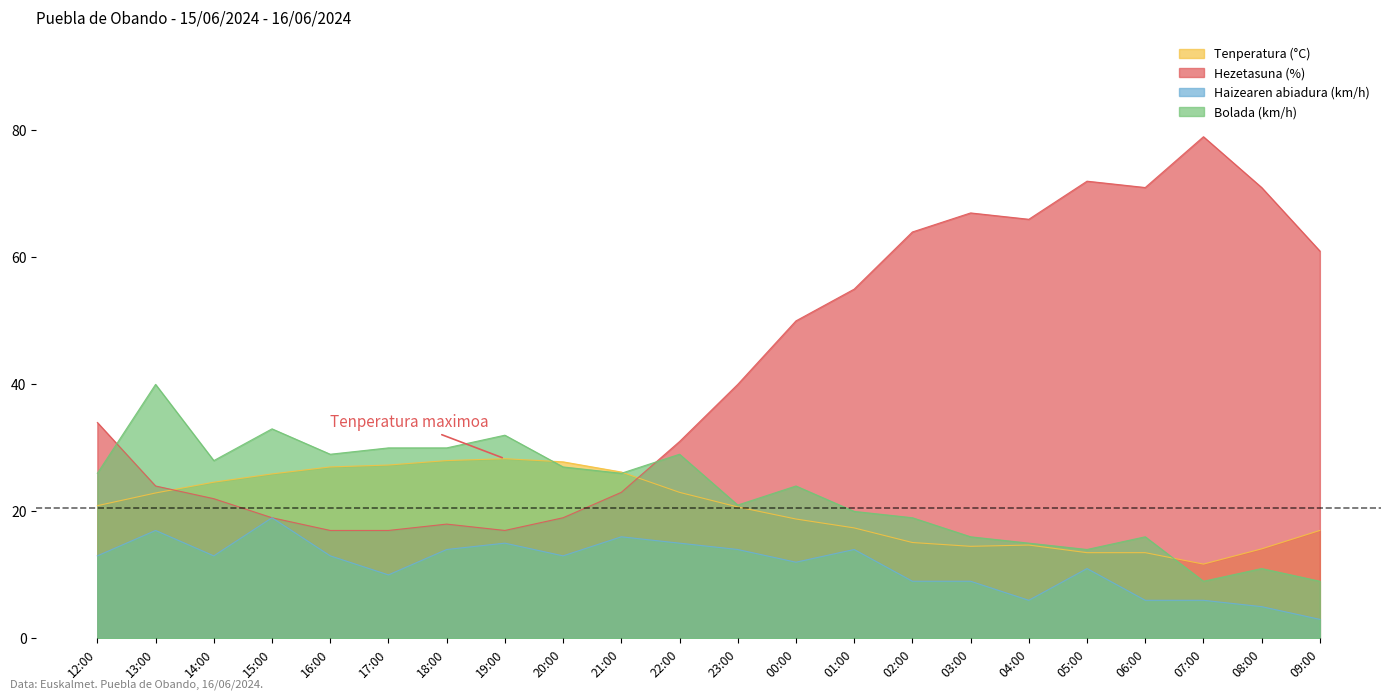

Which category has the highest value across all series?

07:00